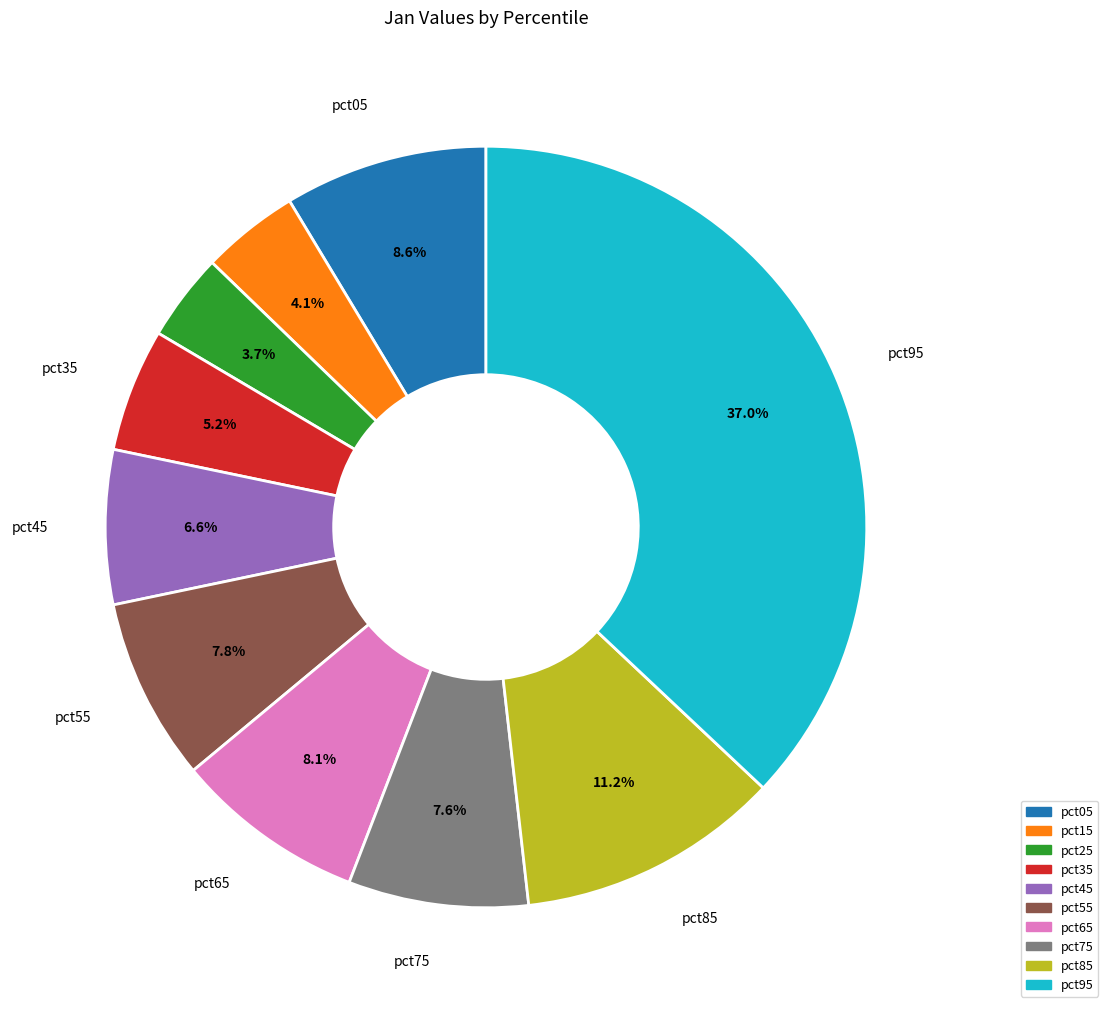

To the nearest percent, what is the average slice percentage?

10%